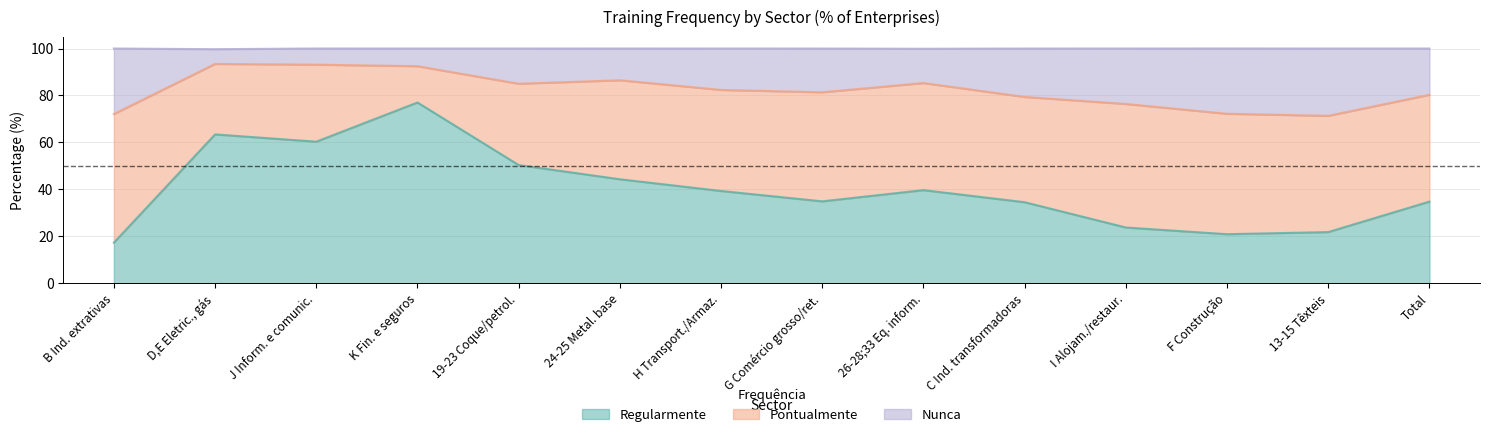

At which label is Regularmente closest to 47?

24-25 Metal. base